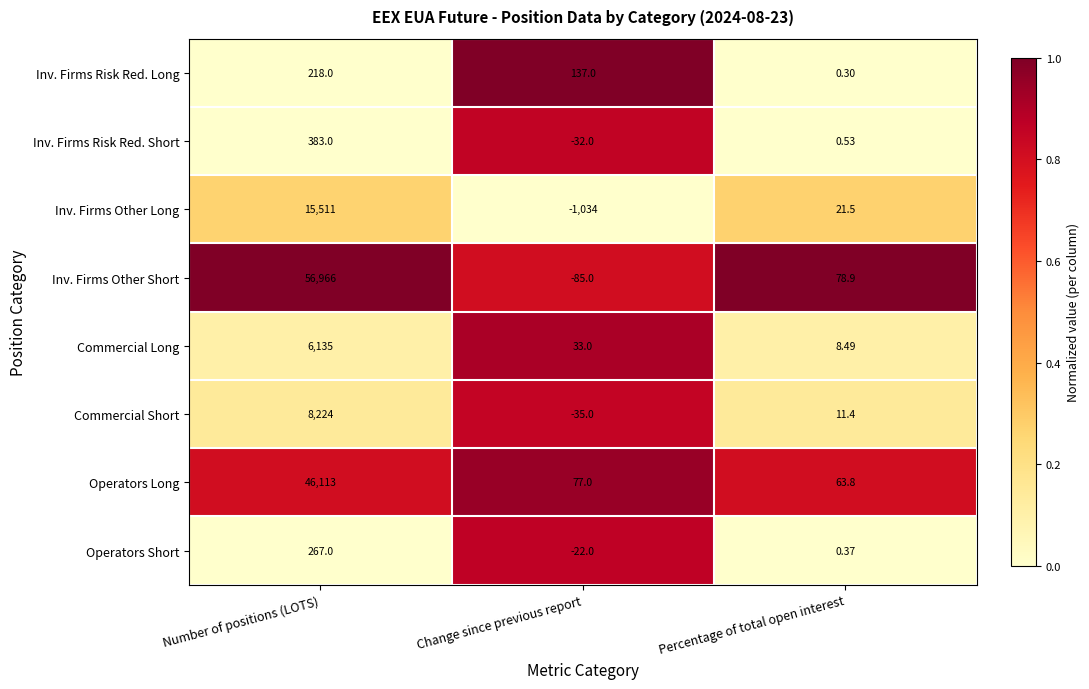

At Number of positions (LOTS), list the series in order from largest to smallest.

Inv. Firms Other Short, Operators Long, Inv. Firms Other Long, Commercial Short, Commercial Long, Inv. Firms Risk Red. Short, Operators Short, Inv. Firms Risk Red. Long